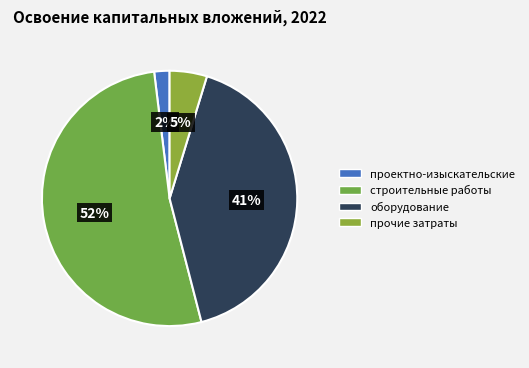

Count the number of slices in the pie.

4